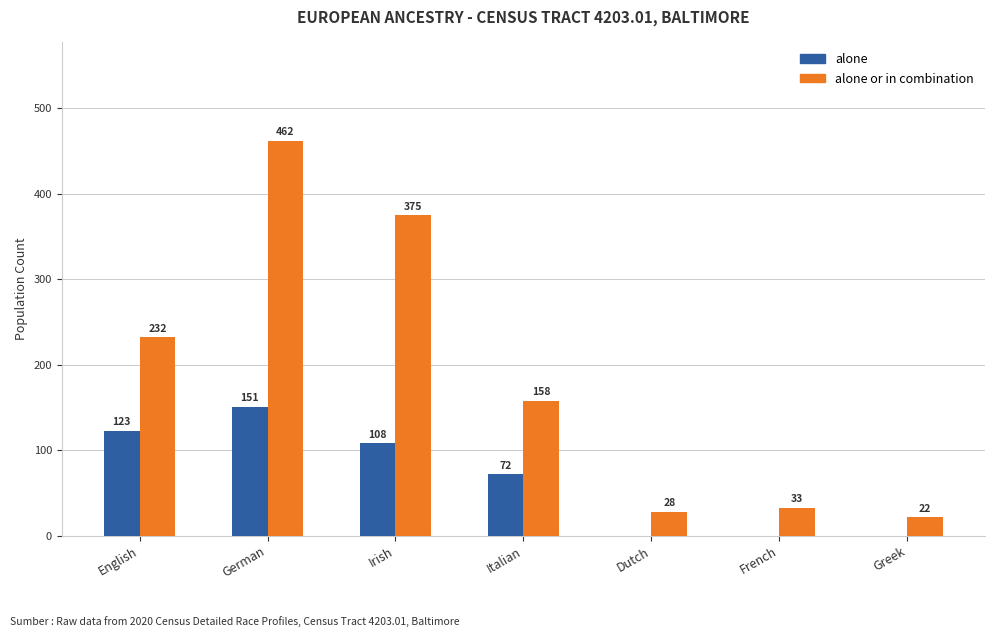

Which series changed the most between English and German?

alone or in combination